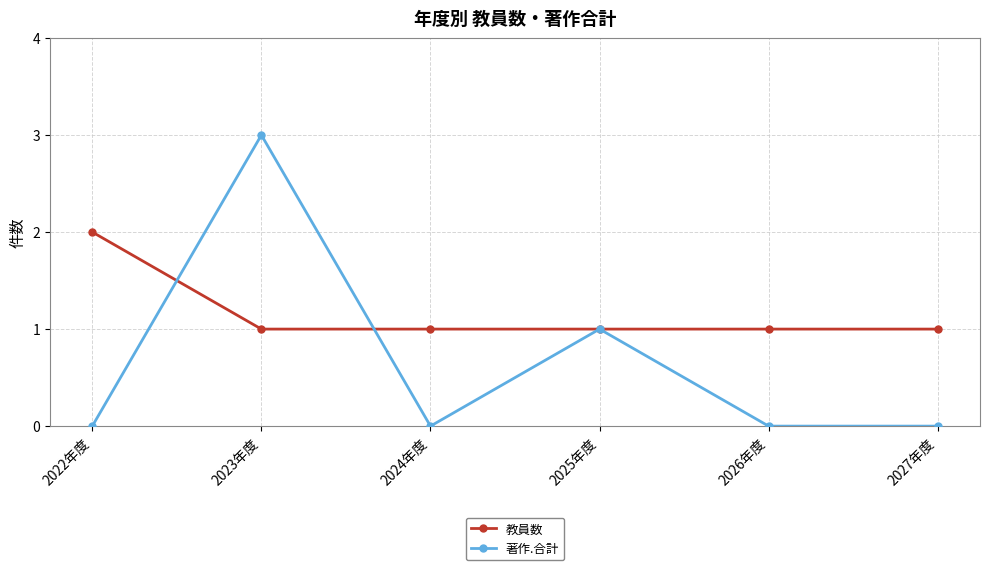

True or false: 著作.合計 has a value of 0 at 2026年度.

True